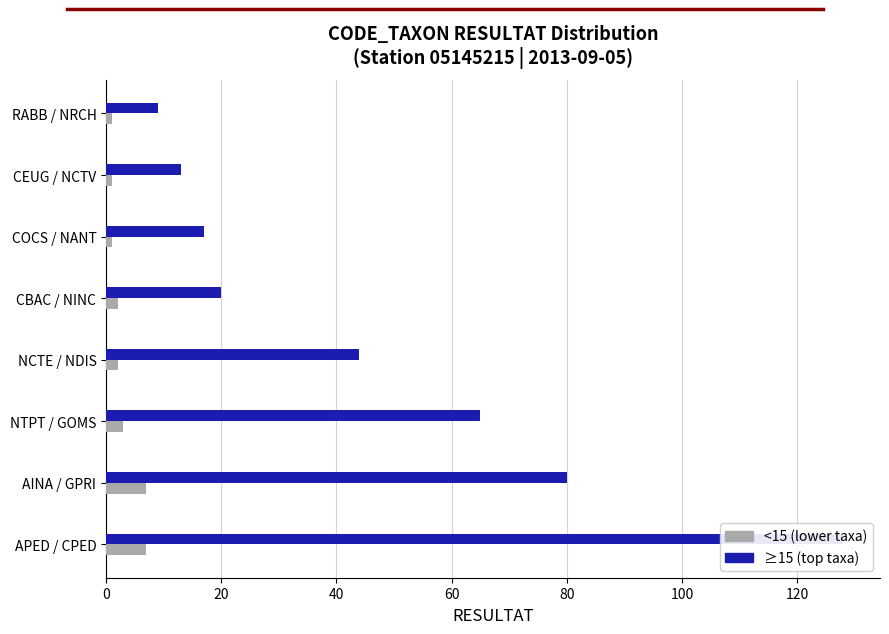

The value of ≥15 at NCTE / NDIS is 44. True or false?

True